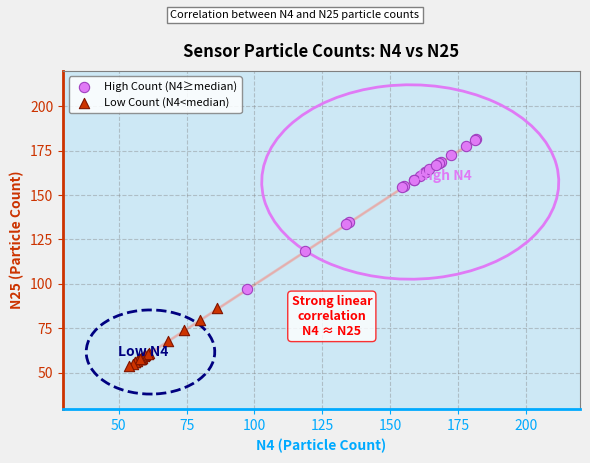

Which series reaches the maximum Y coordinate?

High Count (N4≥median)